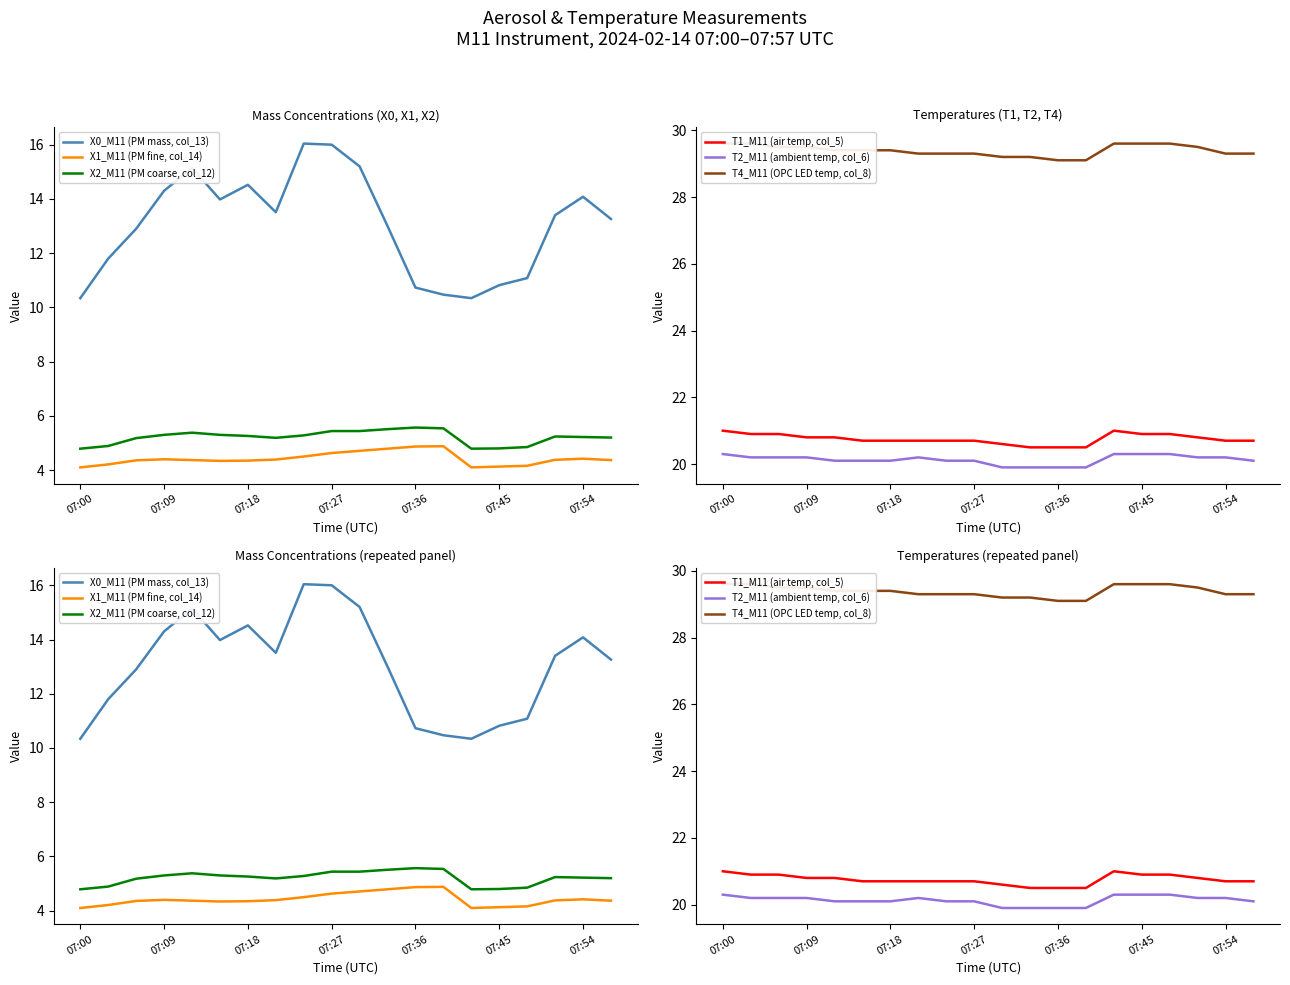

What is the difference between the maximum and minimum values in the T1_M11 (air temp, col_5) series?

0.5